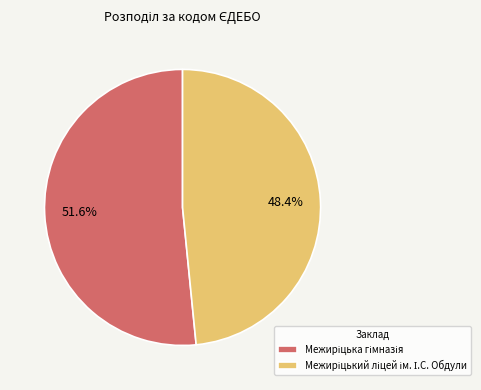

Is there a majority slice in this chart?

Yes